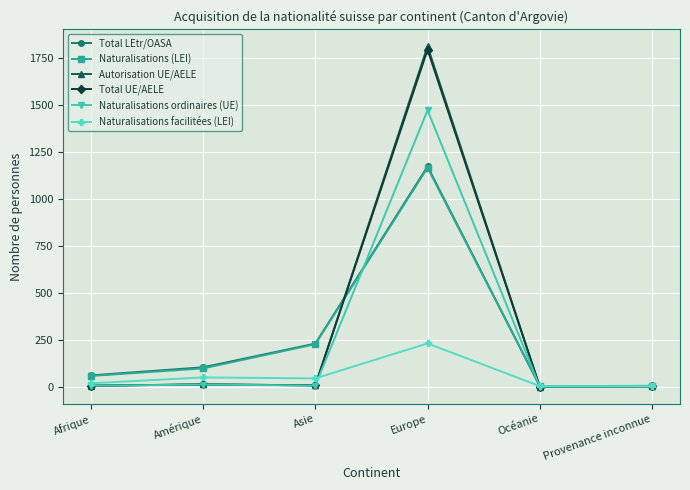

How many data points does each series have?

6